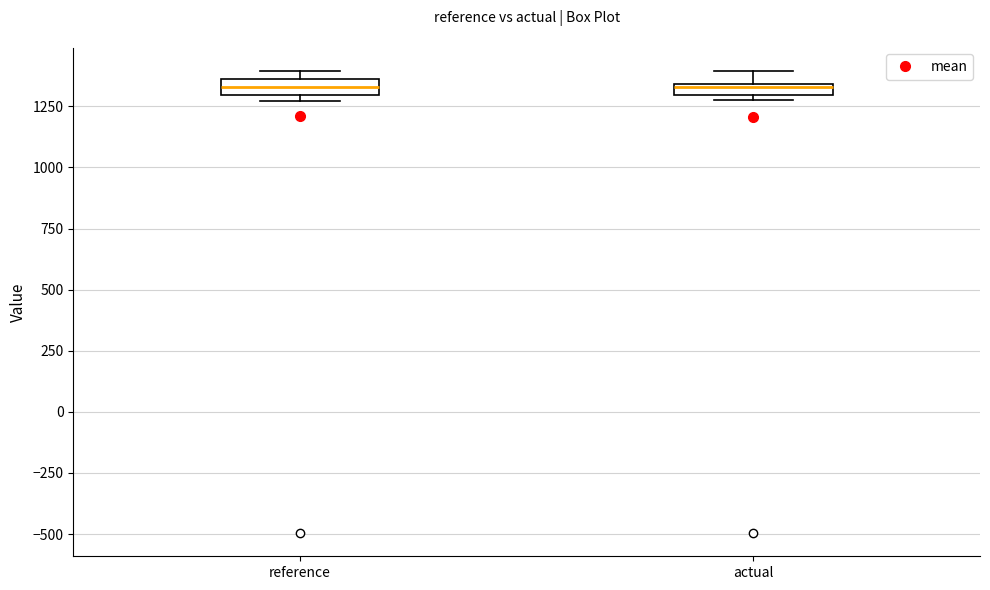

Where is the upper edge of the box for reference on the y-axis? The values are not printed on the chart, so give them approximately, as read against the axis.

1350